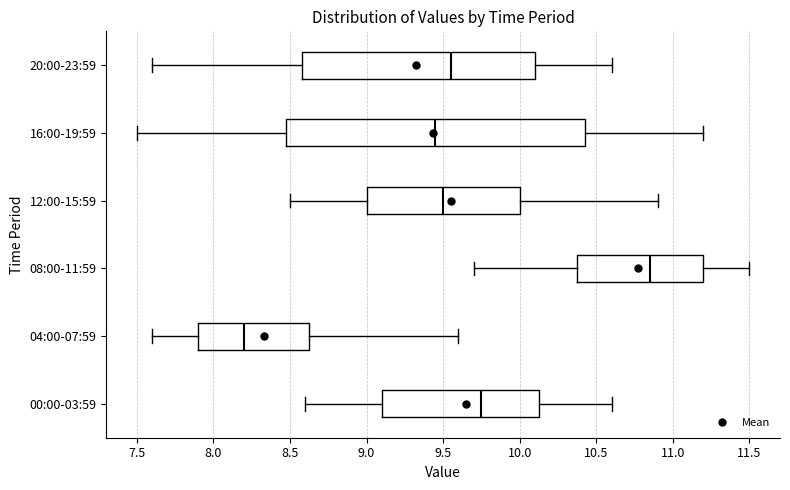

Reading bottom to top, read every box against the x-axis: the position of its median line, the range the box covers, and the ends of its whiskers. The values are not printed on the chart, so give them approximately, as read against the axis.

00:00-03:59: median 9.75, box 9.10 to 10.15, whiskers 8.60 to 10.60
04:00-07:59: median 8.20, box 7.90 to 8.65, whiskers 7.60 to 9.60
08:00-11:59: median 10.85, box 10.40 to 11.20, whiskers 9.70 to 11.50
12:00-15:59: median 9.50, box 9.00 to 10.00, whiskers 8.50 to 10.90
16:00-19:59: median 9.45, box 8.50 to 10.45, whiskers 7.50 to 11.20
20:00-23:59: median 9.55, box 8.60 to 10.10, whiskers 7.60 to 10.60